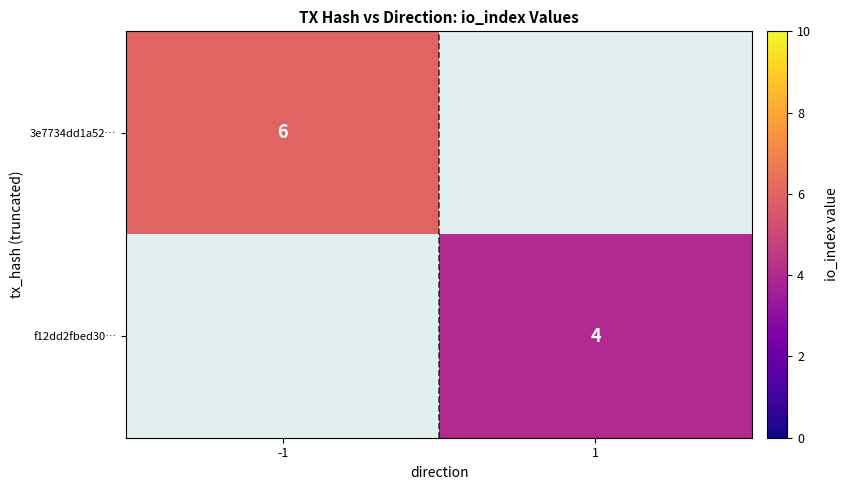

The value of f12dd2fbed30… at 1 is 3. True or false?

False